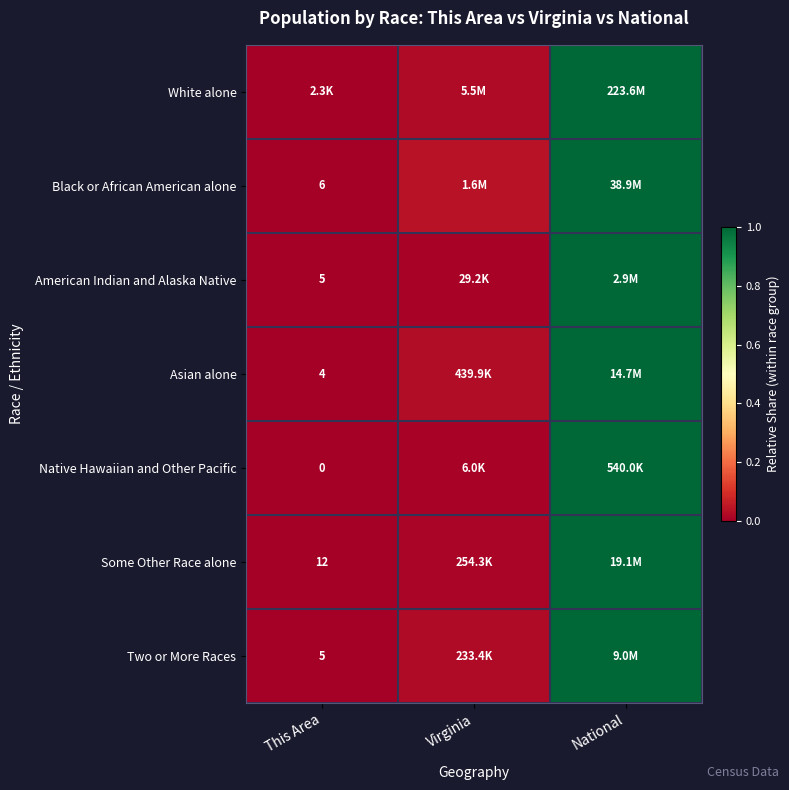

At how many categories does at least one series exceed 0?

3